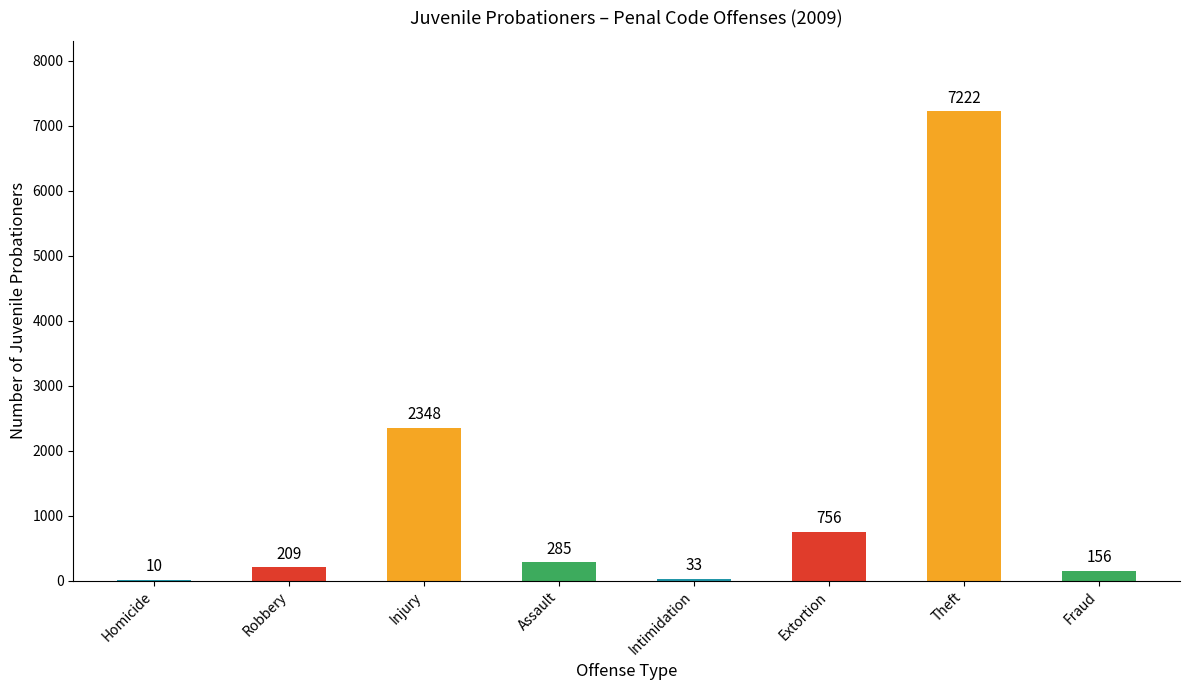

What is the sum of the values at Fraud and Intimidation?

189